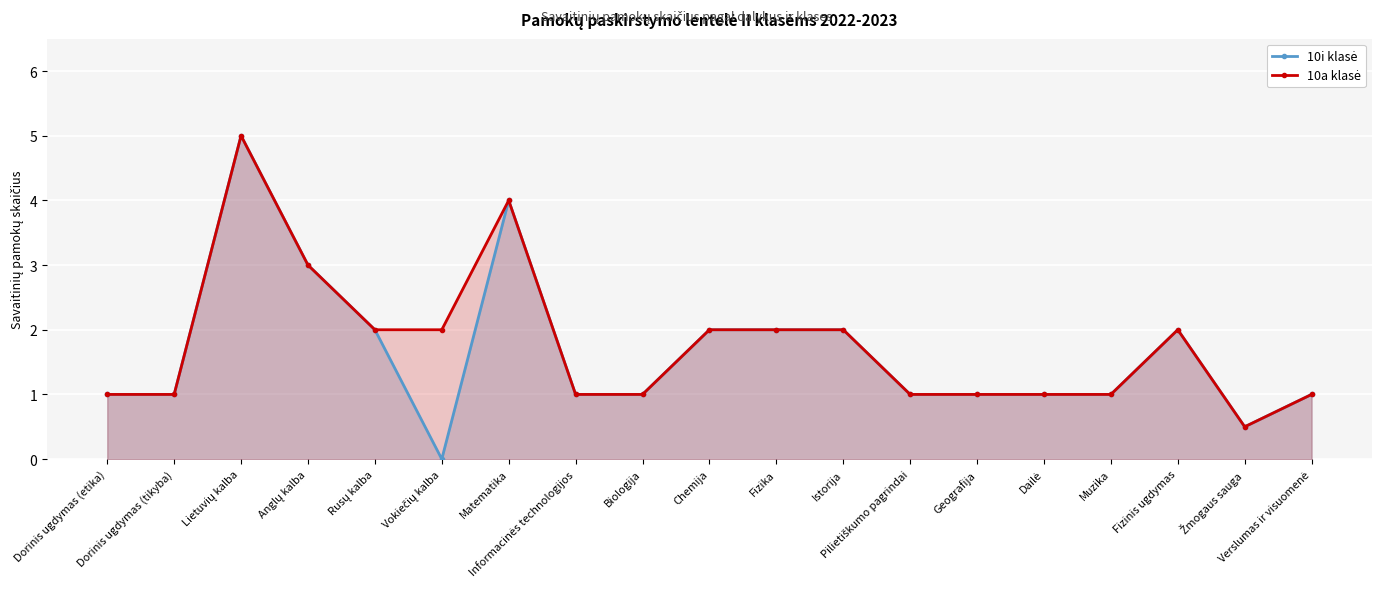

Reading left to right, extract all data points from this chart.

10i klasė: 1.0	1.0	5.0	3.0	2.0	0.0	4.0	1.0	1.0	2.0	2.0	2.0	1.0	1.0	1.0	1.0	2.0	0.5	1.0
10a klasė: 1.0	1.0	5.0	3.0	2.0	2.0	4.0	1.0	1.0	2.0	2.0	2.0	1.0	1.0	1.0	1.0	2.0	0.5	1.0